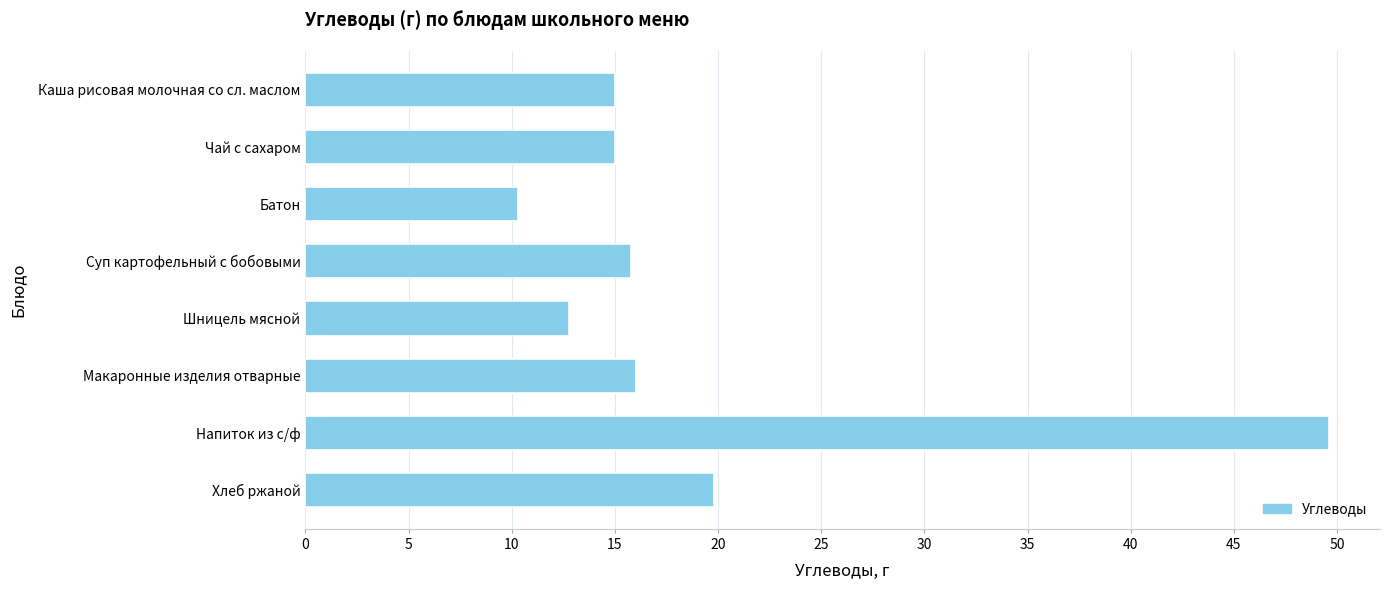

How many bars are there in total?

8